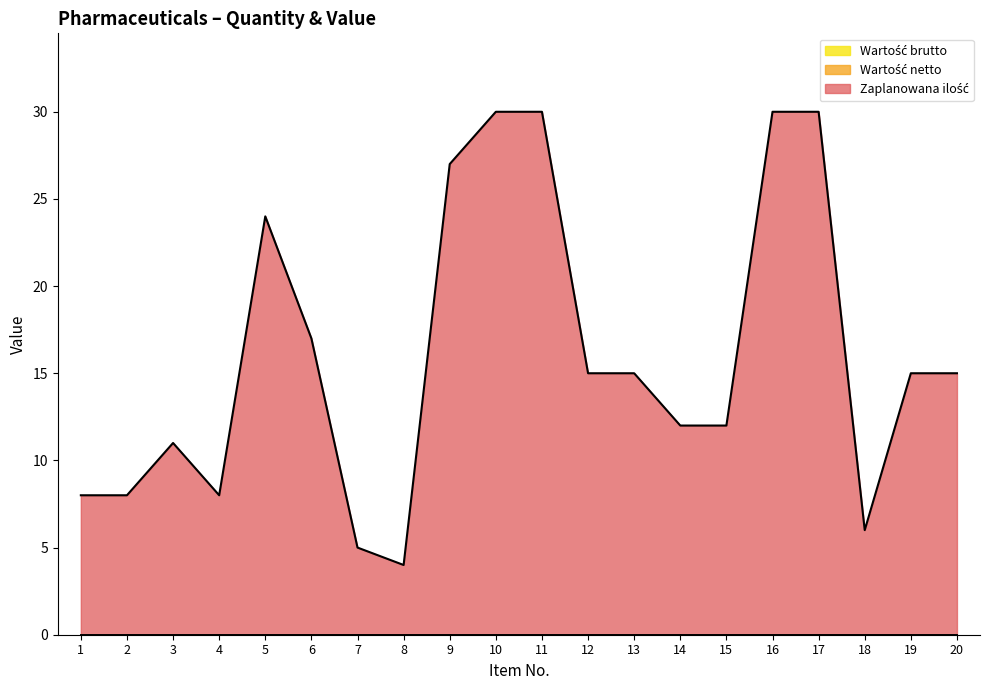

True or false: Wartość netto has more than 1 interior local peaks.

False